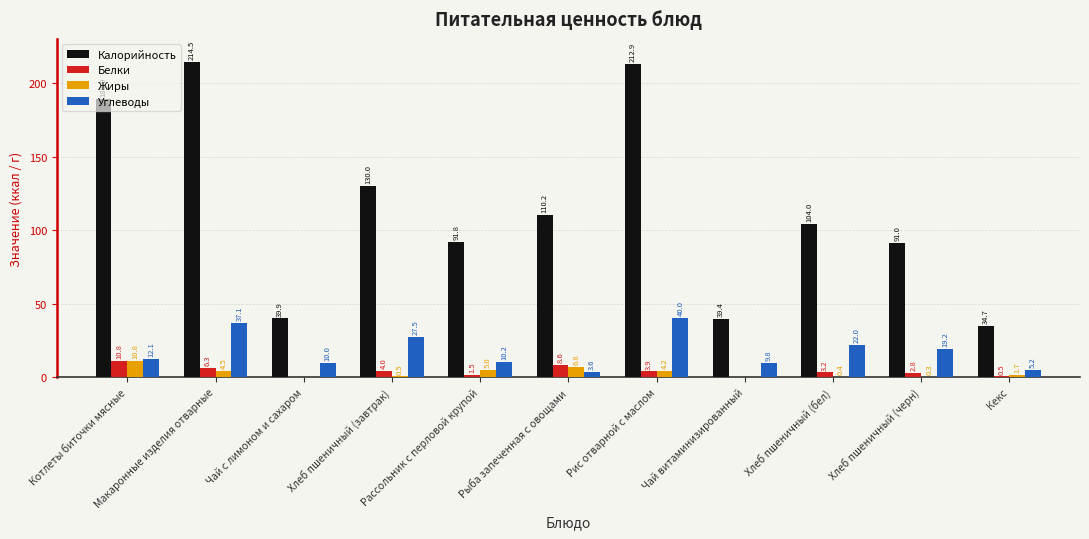

The Белки series shows 0.0 at Чай витаминизированный. True or false?

True